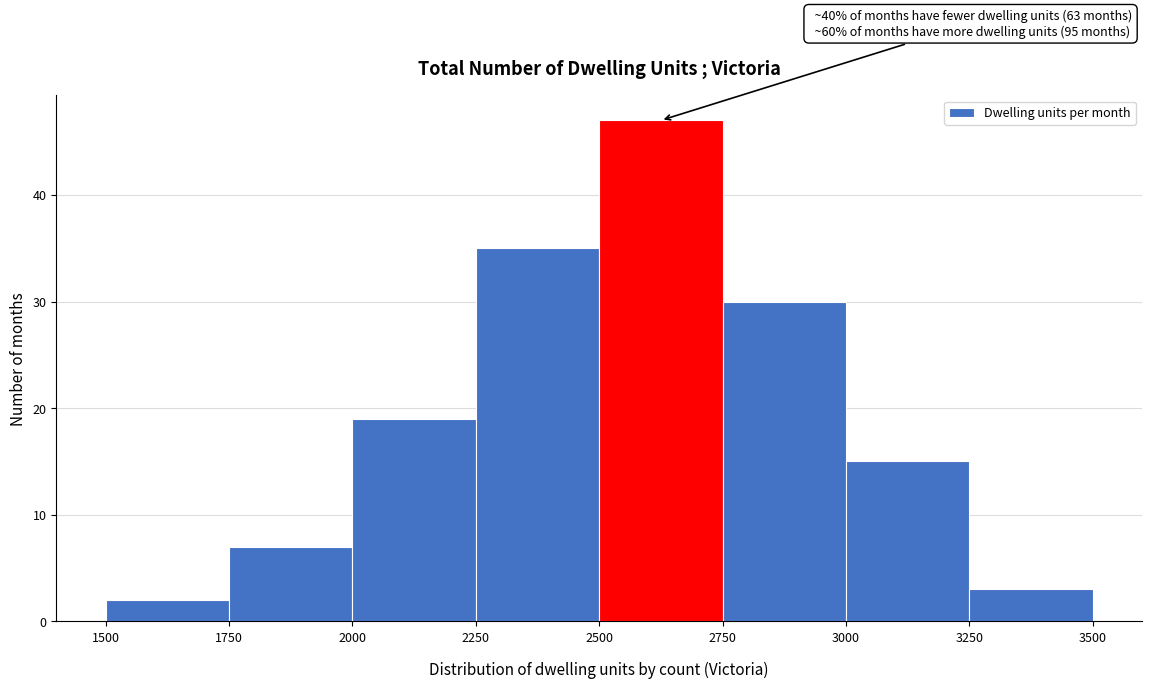

Over which range of the x-axis is the bar tallest?

2500 to 2750